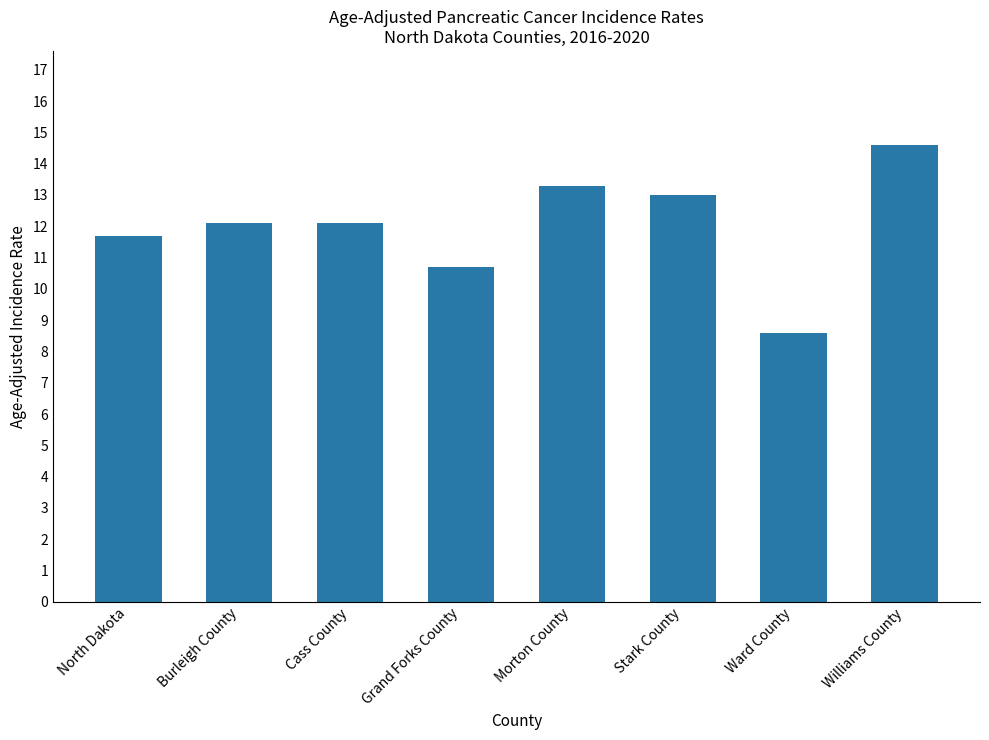

What position from the right is Grand Forks County?

5